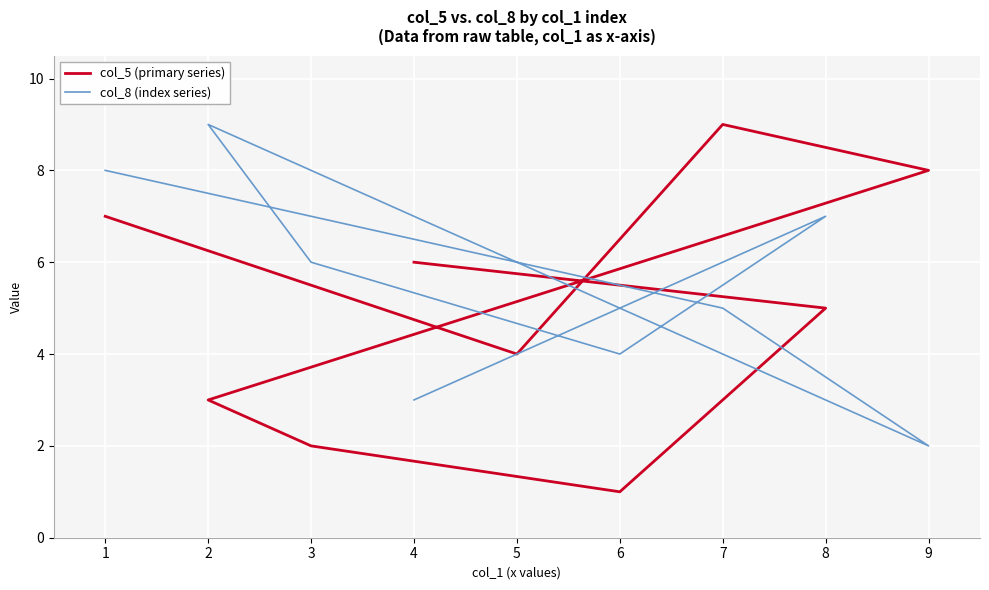

How many categories are shown in the chart?

9